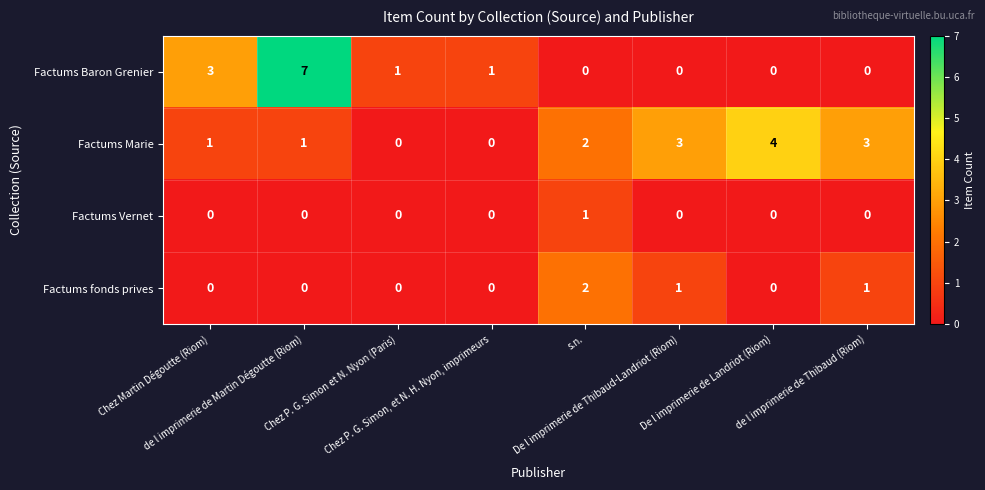

Which series has the largest range (max minus min)?

Factums Baron Grenier